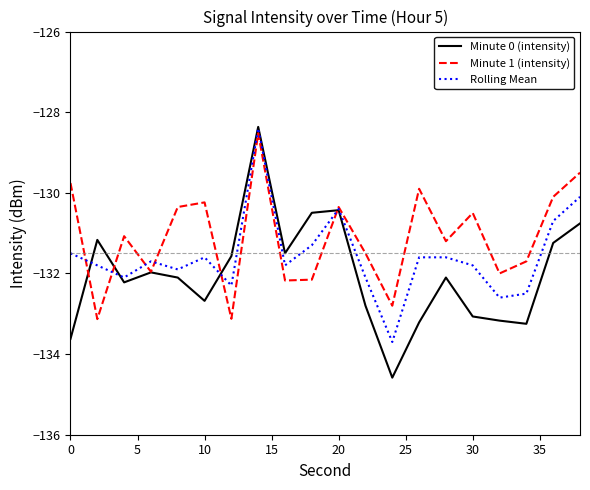

Which series has the largest total across all categories?

Minute 1 (intensity)